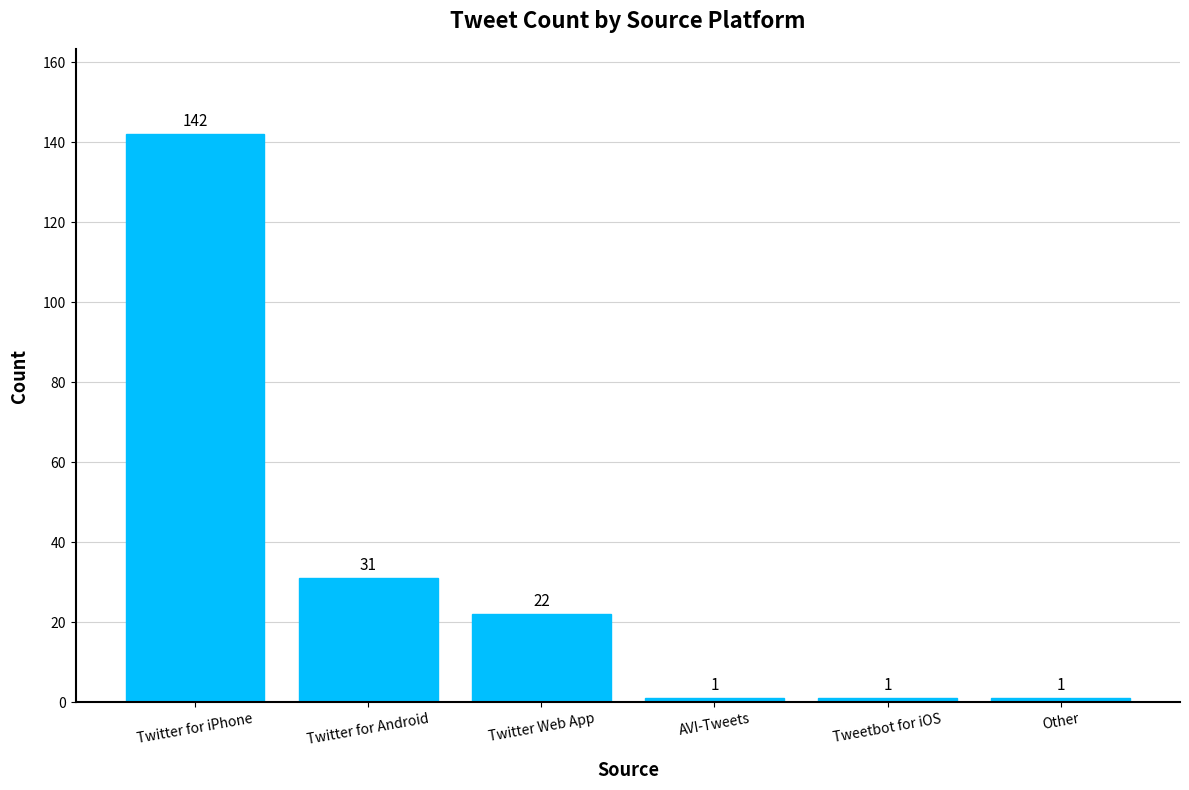

What is the greatest value displayed?

142